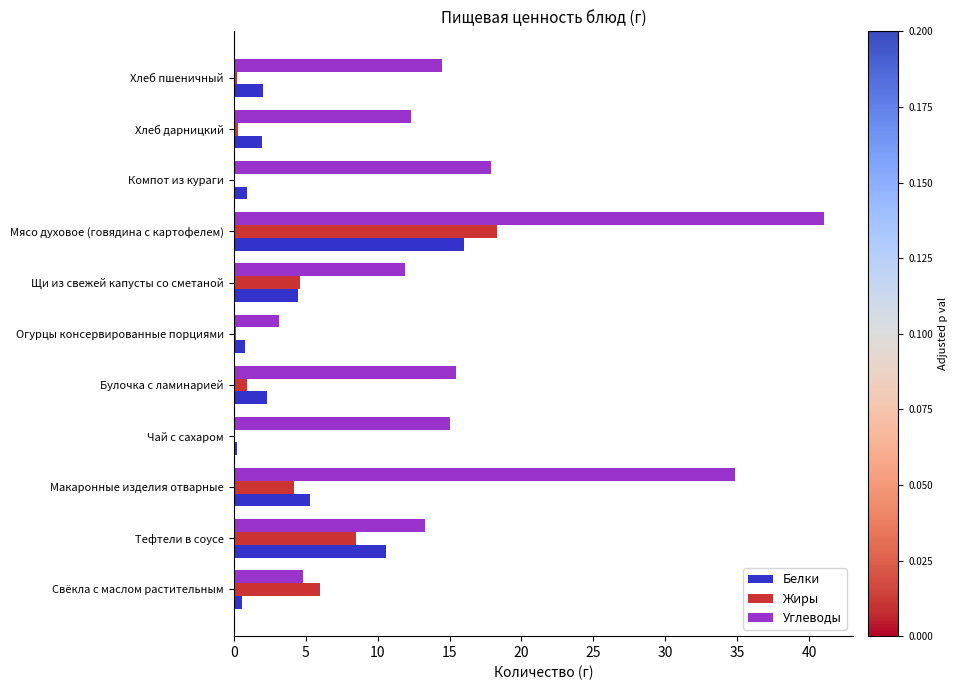

Which series has the largest total across all categories?

Углеводы